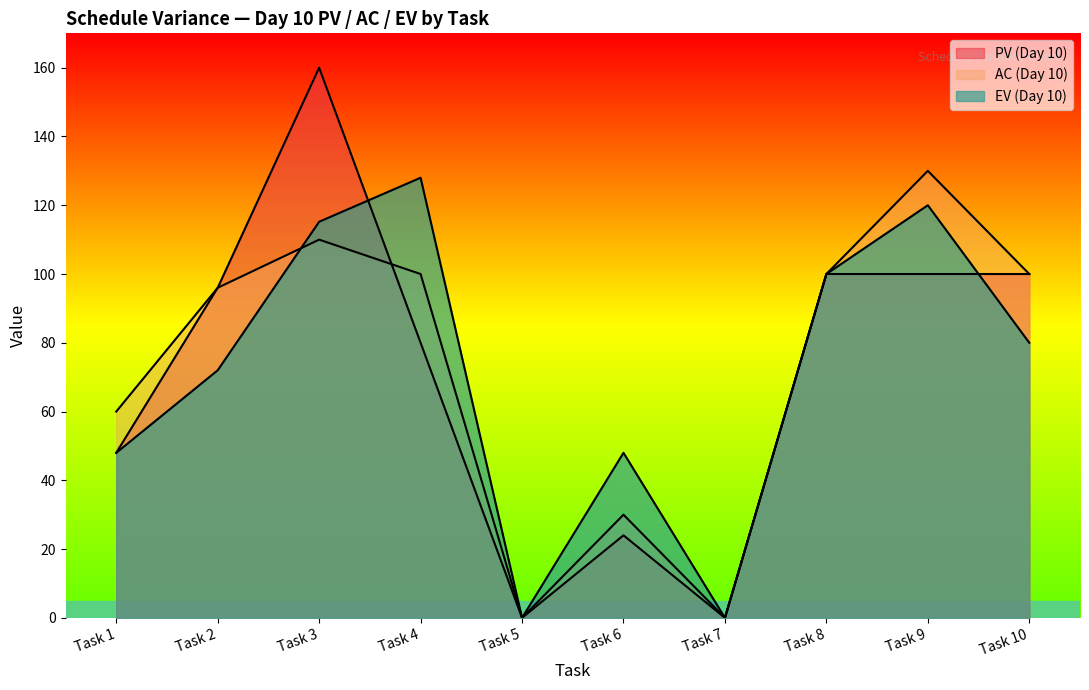

After their last crossing, which series has the higher values: PV (Day 10) or EV (Day 10)?

PV (Day 10)